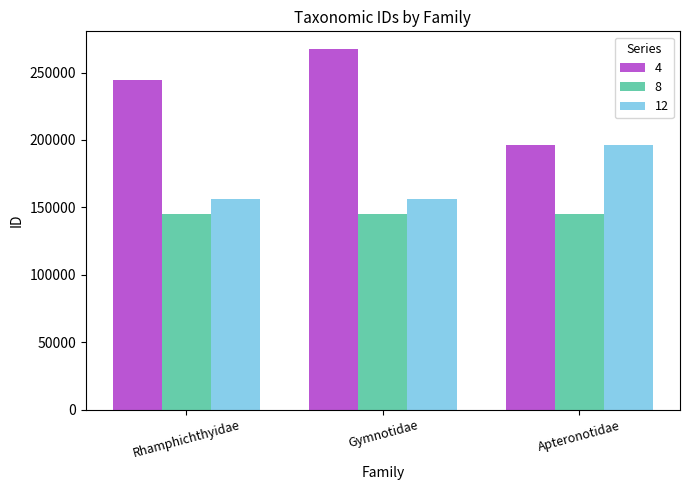

What is the sum of all 12 values?

508693